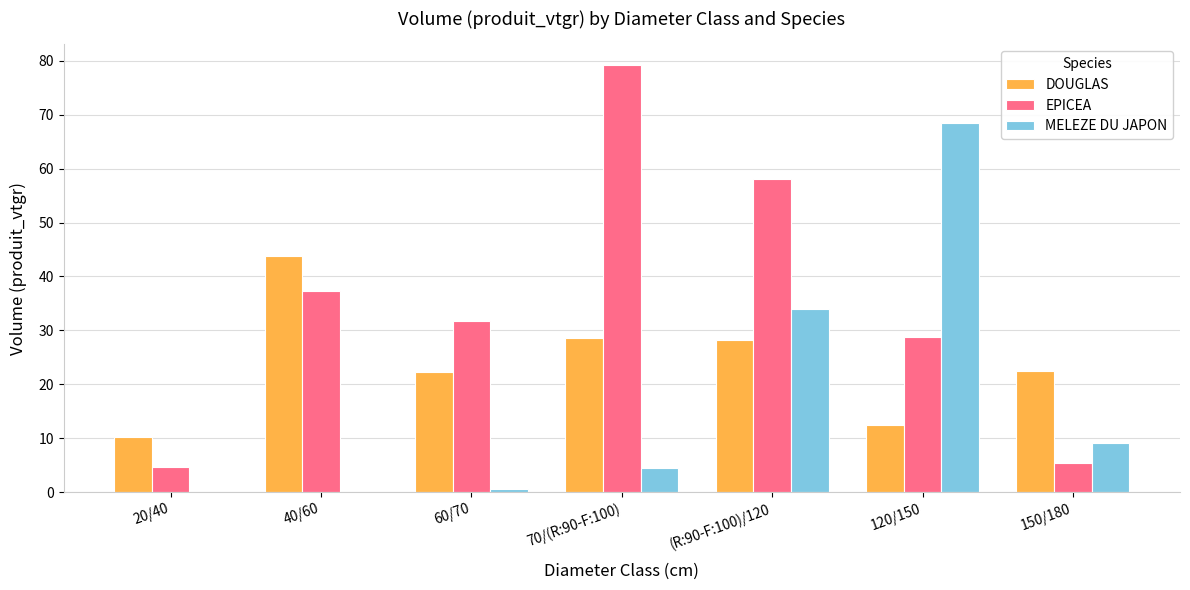

How many data points in DOUGLAS are above 22?

5